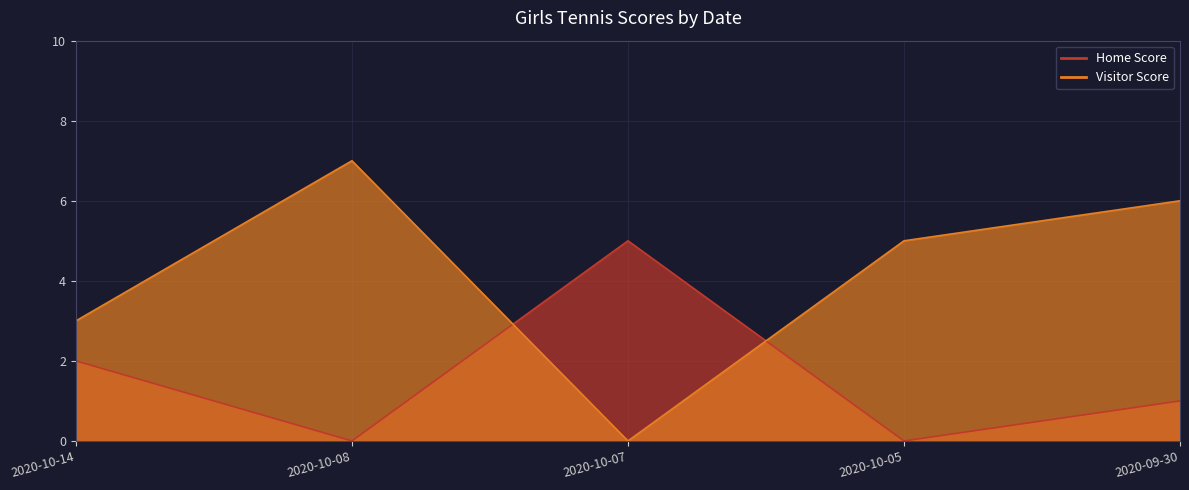

What is the label of the 1st point from the right?

2020-09-30